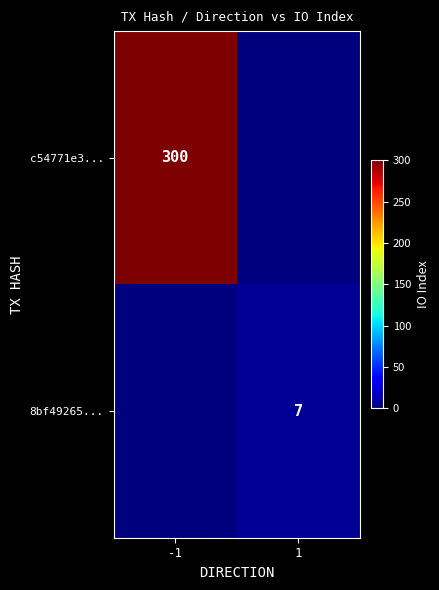

Count the number of data series in this chart.

2